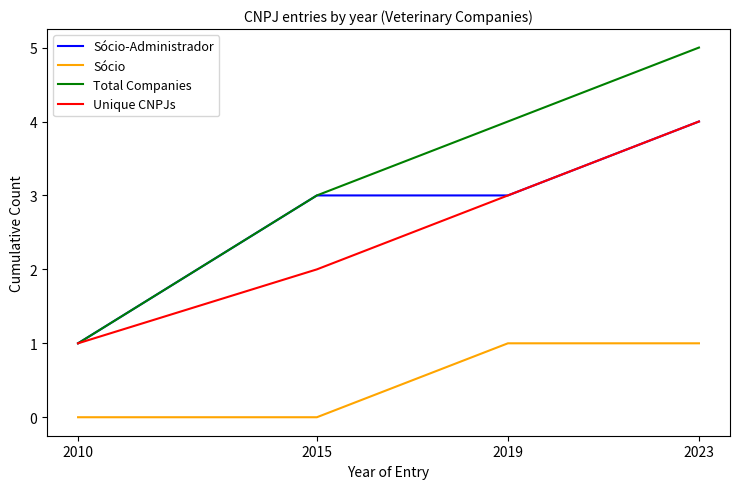

Read the Unique CNPJs value at 2010.

1